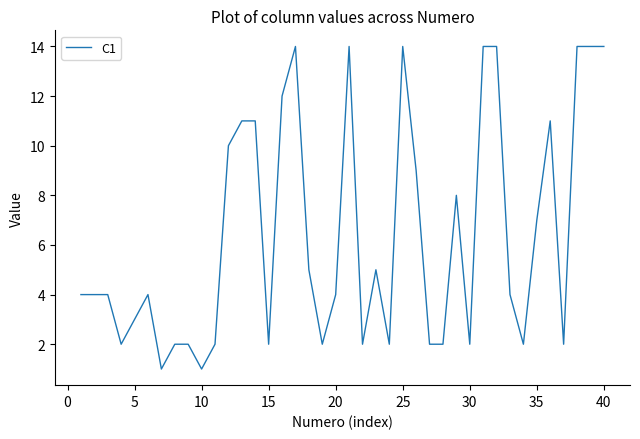

What is the sum of all values?

256